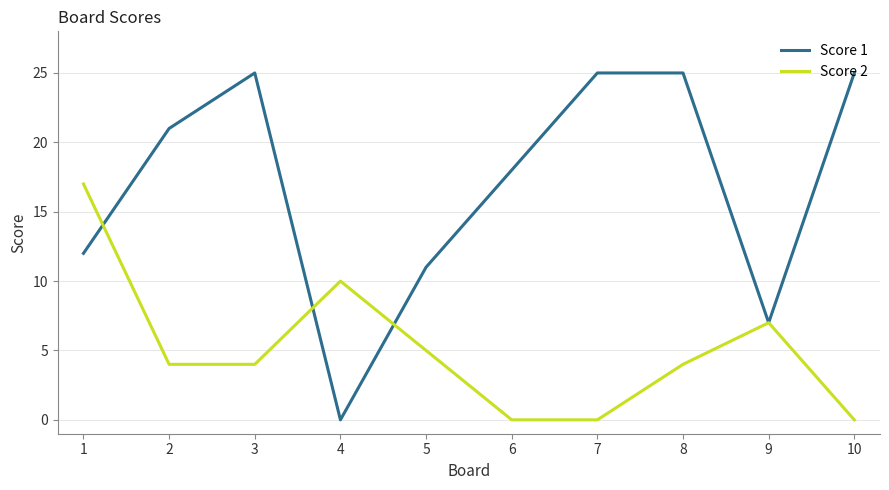

What is the difference between the Score 1 values at 7 and 5?

14